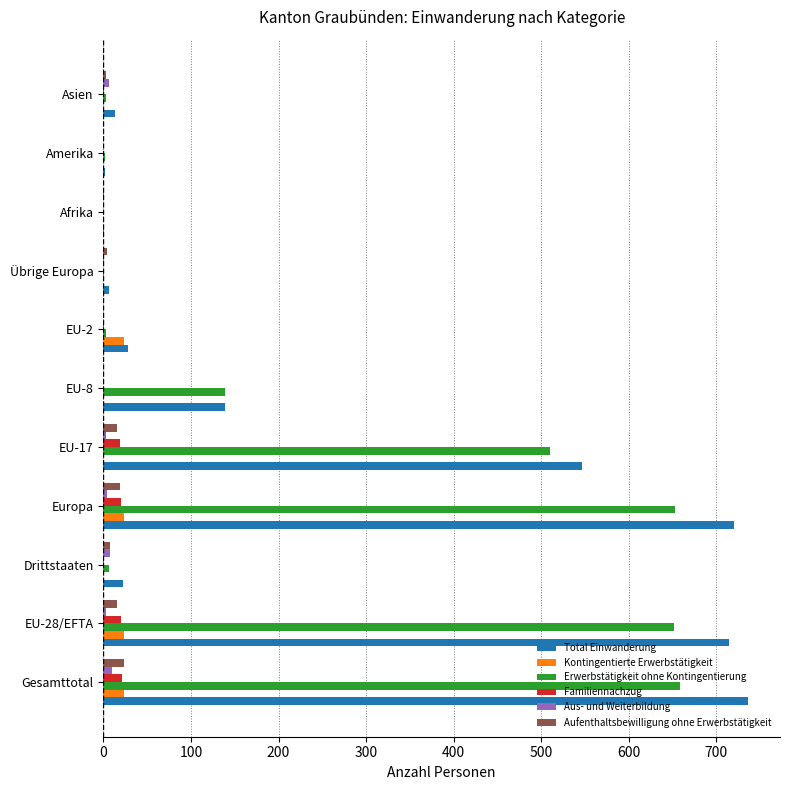

Is it true that Kontingentierte Erwerbstätigkeit equals 0 at EU-17?

True